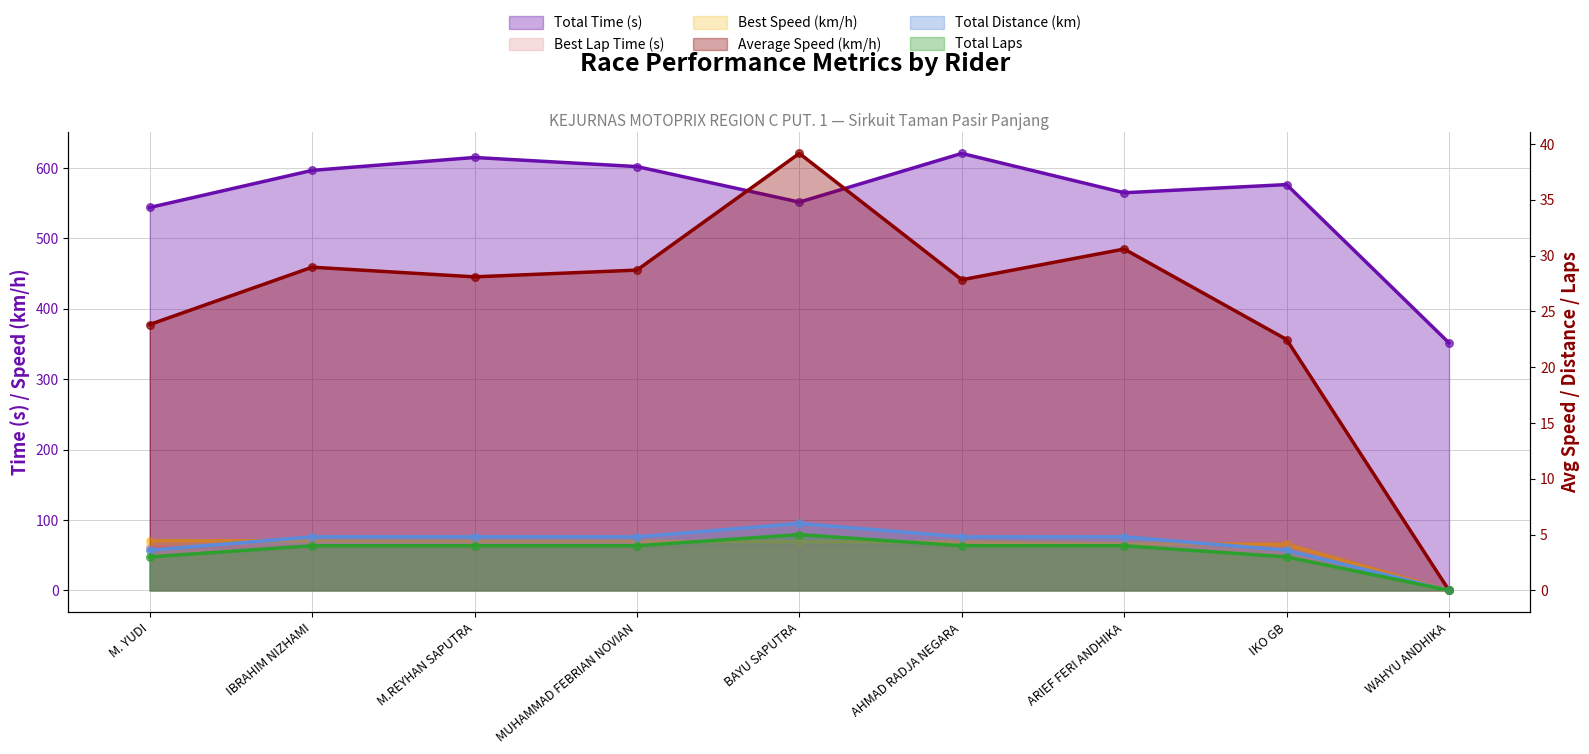

What is the total value across all series at M.REYHAN SAPUTRA?

783.5